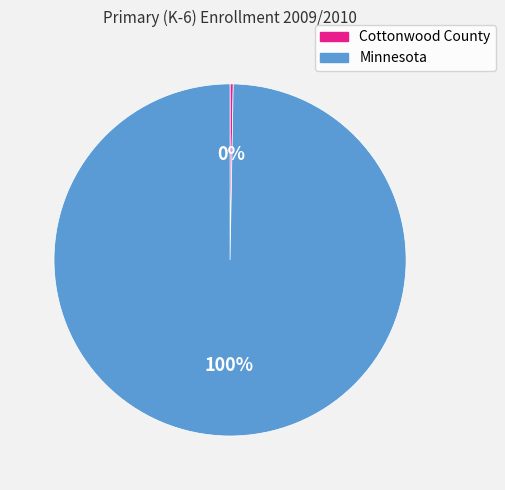

Combined, do Cottonwood County and Minnesota account for over 50%?

Yes